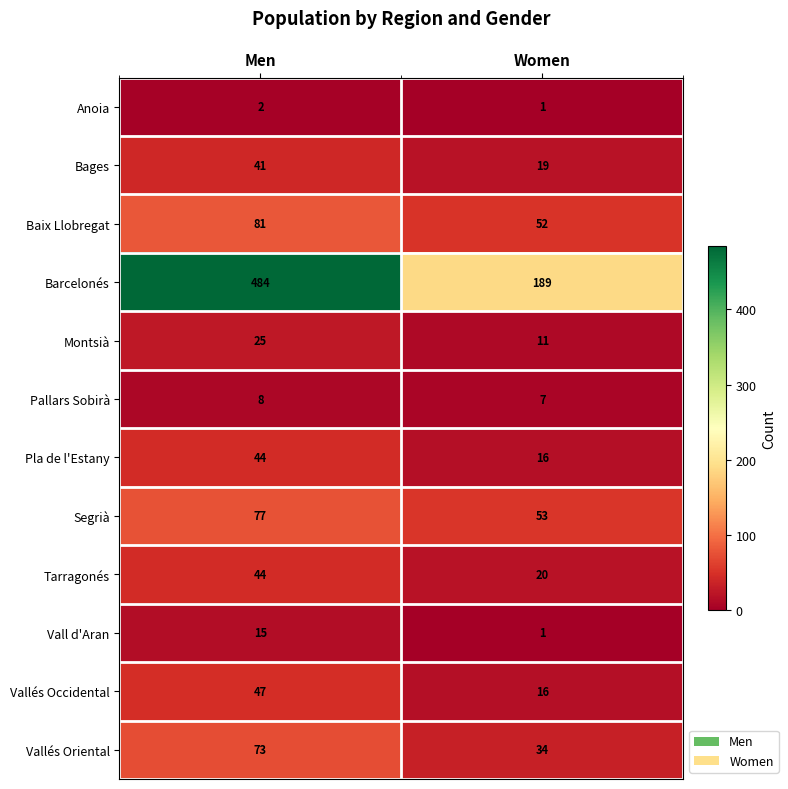

At which category is the sum across all series the highest?

Men